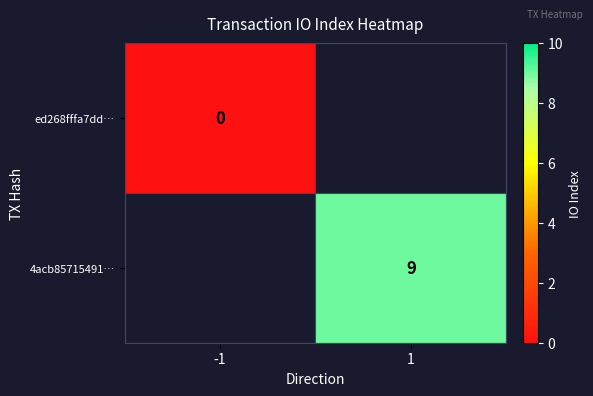

Count the number of data series in this chart.

2